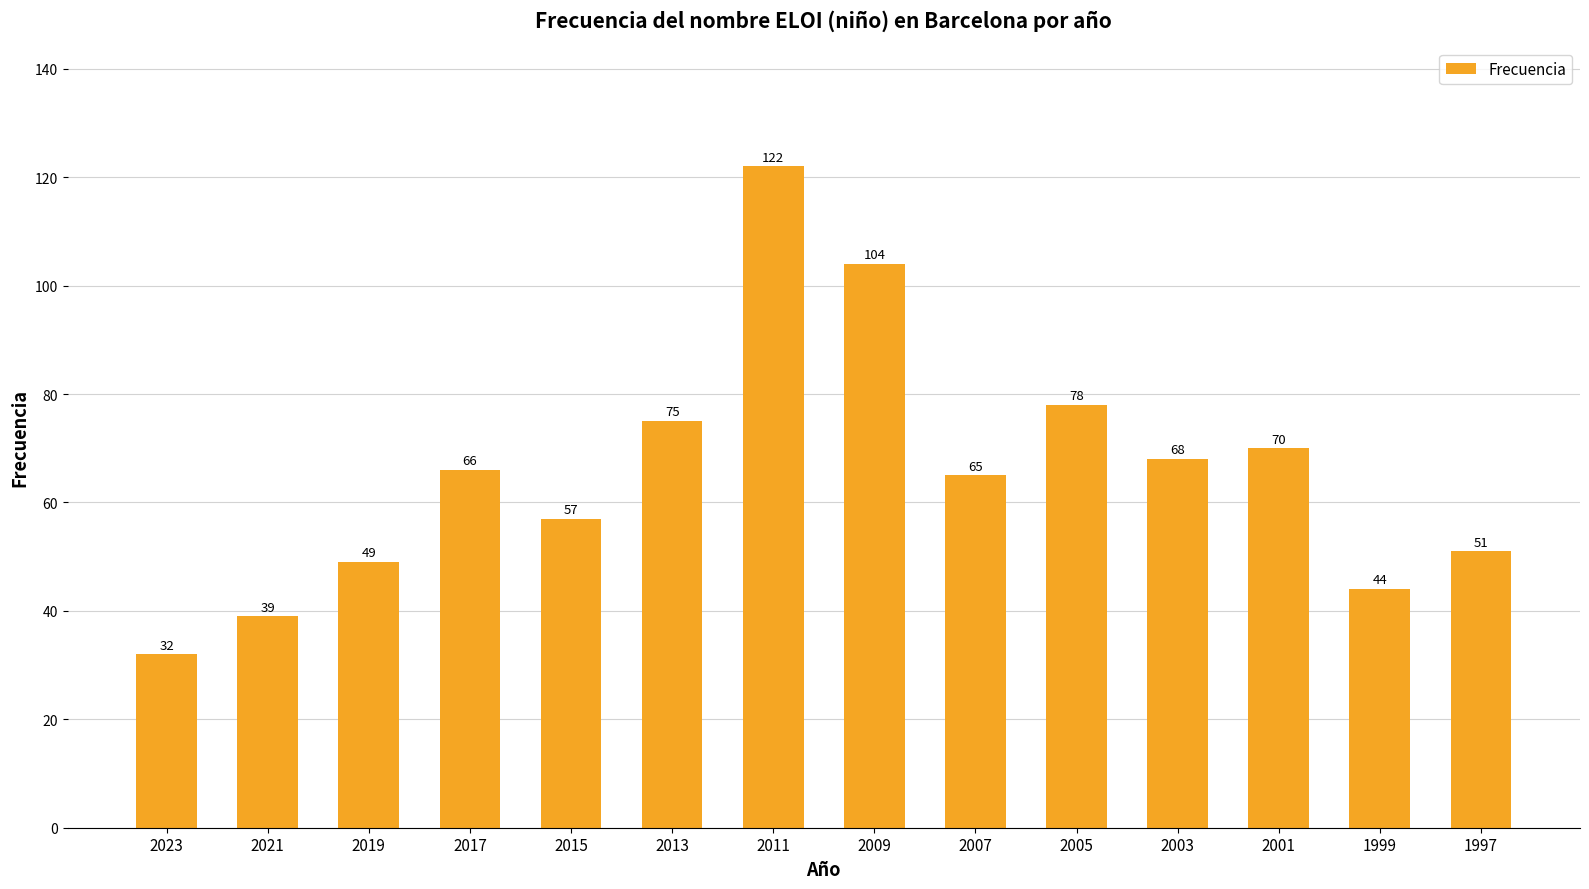

What is the value of the 9th bar from the left?

65